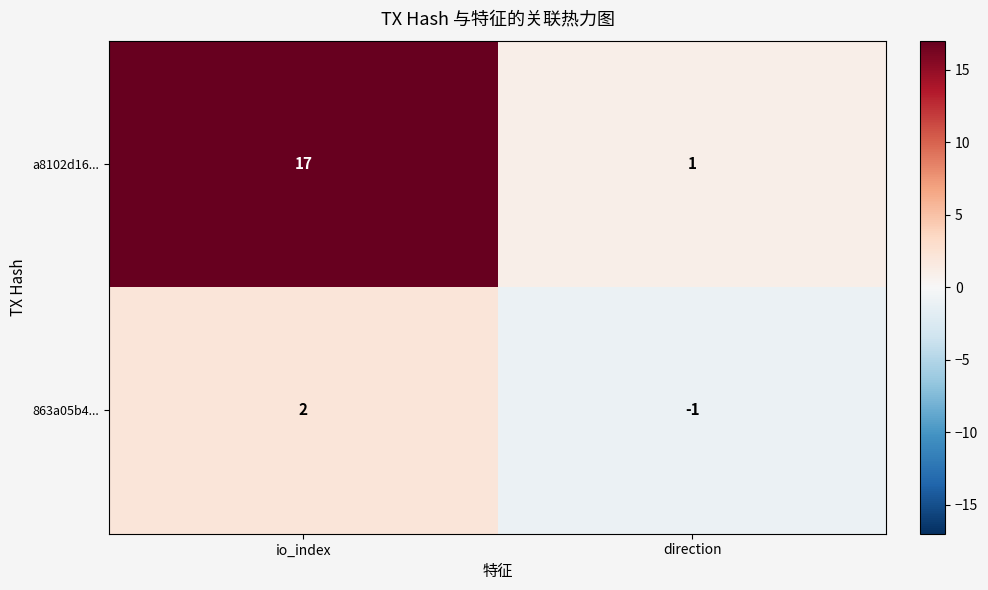

Which series has the largest total across all categories?

a8102d16...